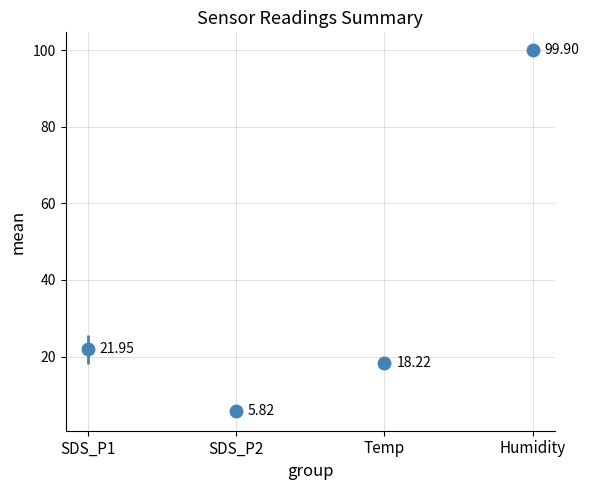

What is the maximum value for Humidity?

99.9